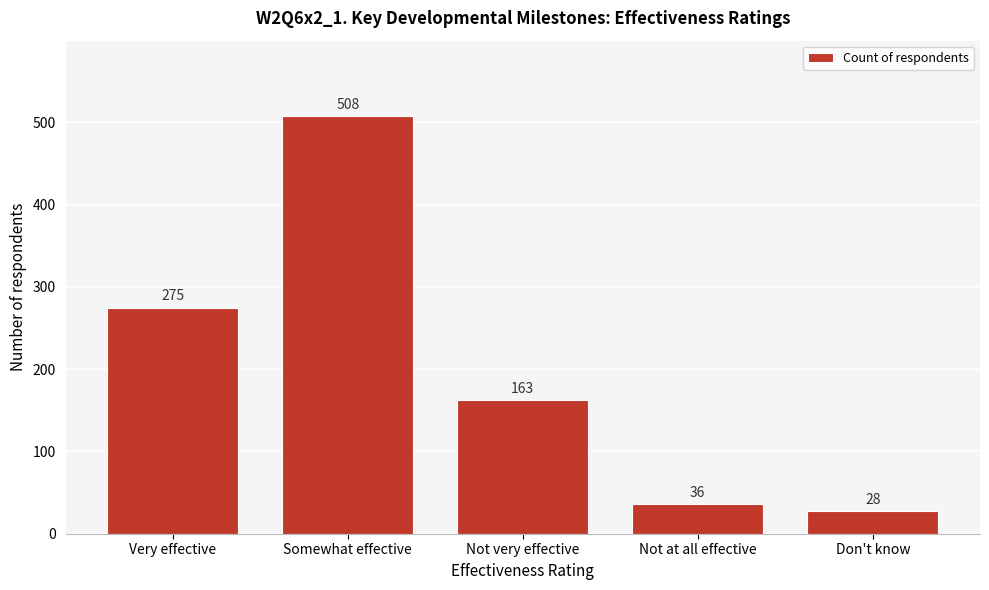

Reading right to left, list all the values displayed in this chart.

Don't know=28	Not at all effective=36	Not very effective=163	Somewhat effective=508	Very effective=275